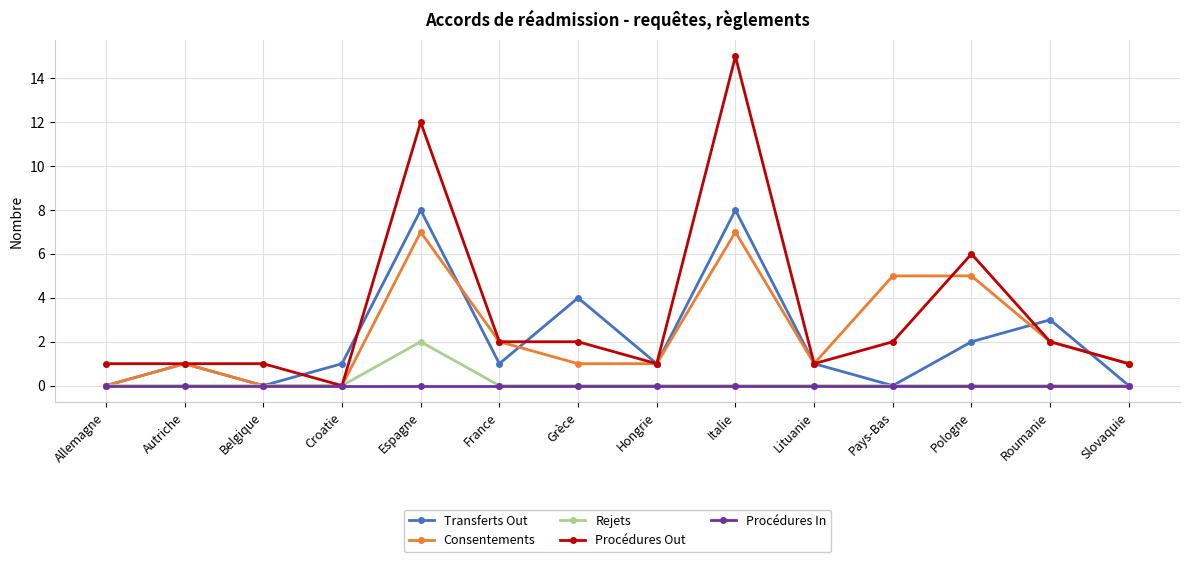

Is the value of Procédures In at Pays-Bas greater than the value of Procédures Out at France?

No